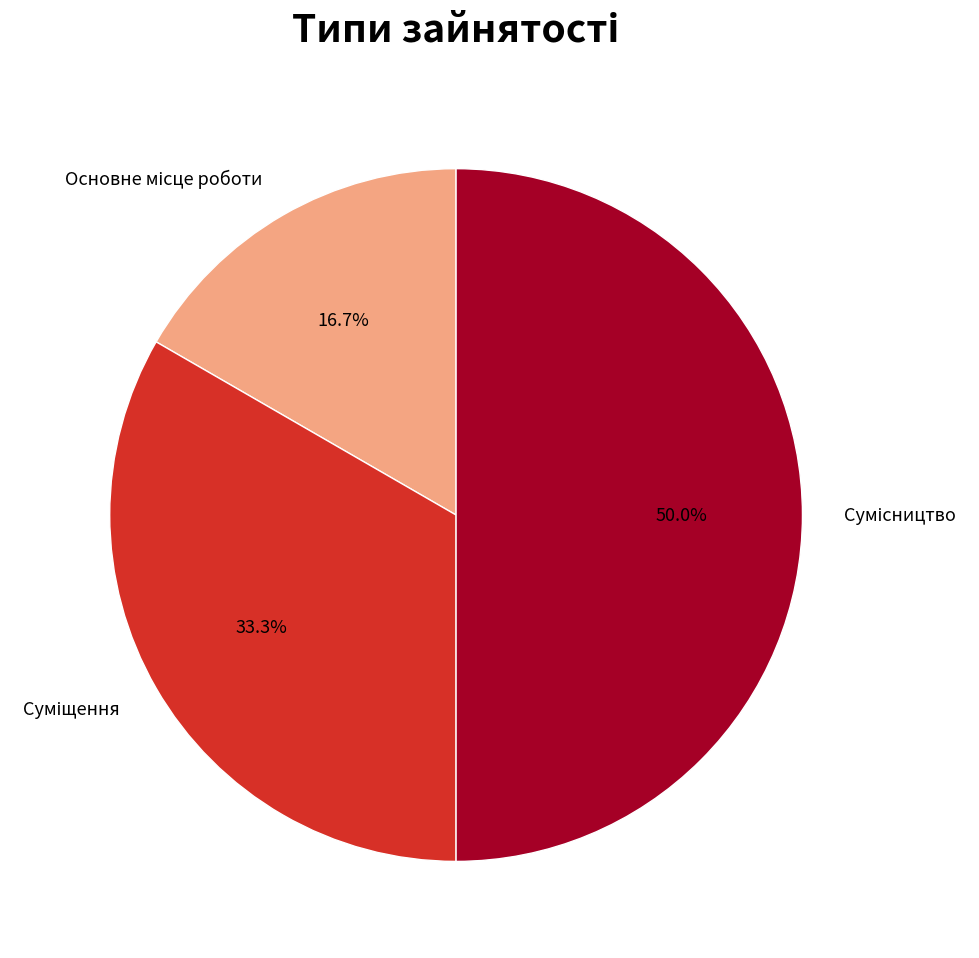

Count the number of slices in the pie.

3